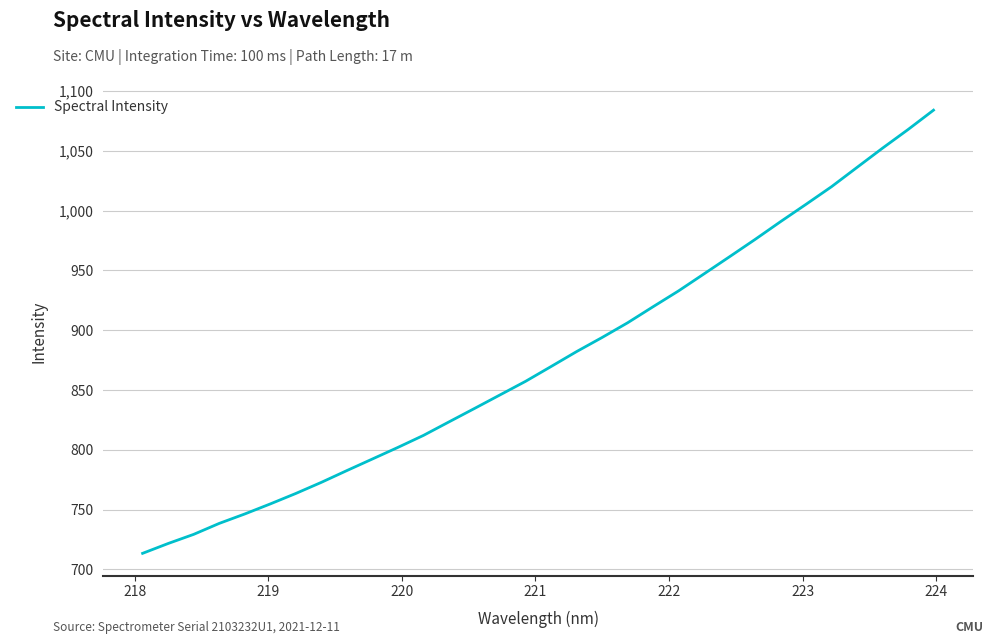

What is the difference between the maximum and minimum values?

370.5